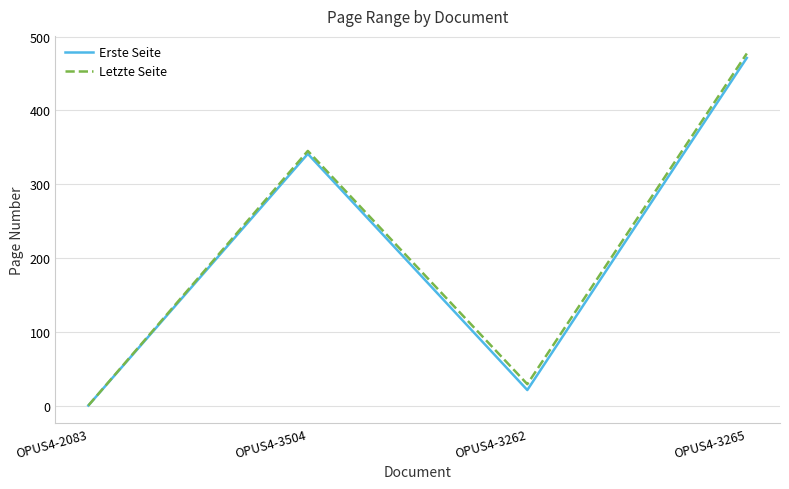

What is the difference between the maximum and second lowest values in the Letzte Seite series?

448